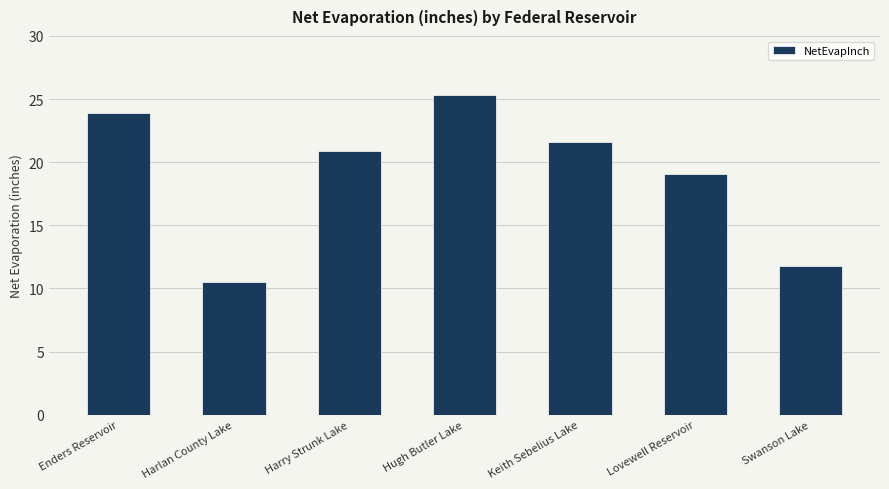

What is the value of the 4th bar from the left?

25.3